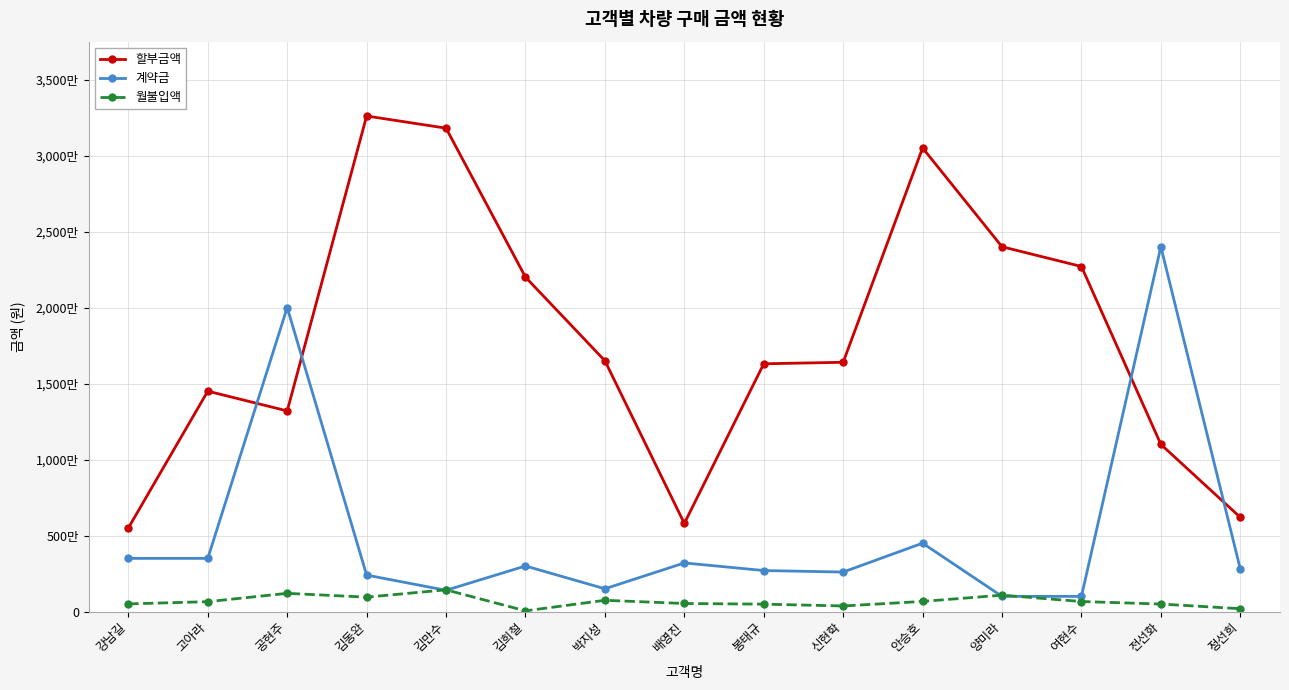

At which category does 계약금 reach its first local peak?

공현주